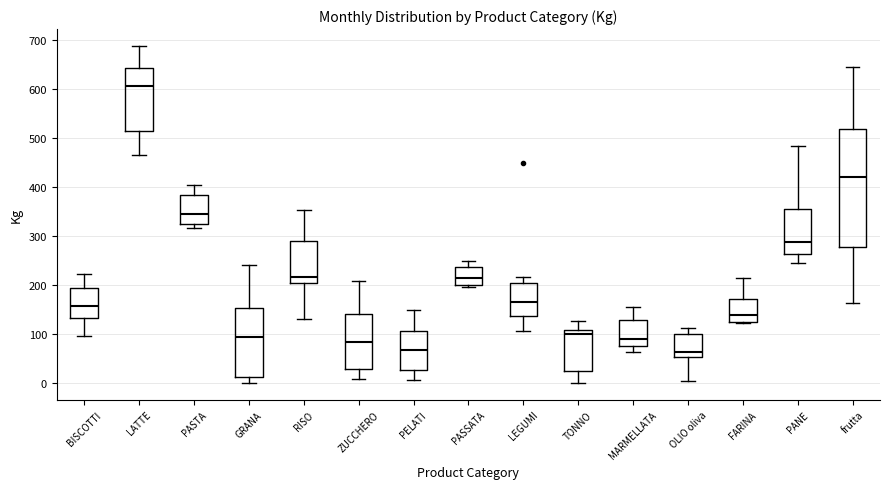

Reading left to right, read every box against the y-axis: the position of its median line, the range the box covers, and the ends of its whiskers. The values are not printed on the chart, so give them approximately, as read against the axis.

BISCOTTI: median 160, box 130 to 190, whiskers 100 to 220
LATTE: median 610, box 510 to 640, whiskers 460 to 690
PASTA: median 340, box 320 to 380, whiskers 320 (just below the box's lower edge) to 400
GRANA: median 90, box 10 to 150, whiskers 0 to 240
RISO: median 220, box 200 to 290, whiskers 130 to 350
ZUCCHERO: median 80, box 30 to 140, whiskers 10 to 210
PELATI: median 70, box 30 to 110, whiskers 10 to 150
PASSATA: median 210, box 200 to 240, whiskers 200 (just below the box's lower edge) to 250
LEGUMI: median 170, box 140 to 200, whiskers 110 to 220
TONNO: median 100, box 30 to 110, whiskers 0 to 130
MARMELLATA: median 90, box 70 to 130, whiskers 60 to 150
OLIO oliva: median 60, box 50 to 100, whiskers 0 to 110
FARINA: median 140, box 120 to 170, whiskers 120 to 210
PANE: median 290, box 260 to 350, whiskers 240 to 480
frutta: median 420, box 280 to 520, whiskers 160 to 640